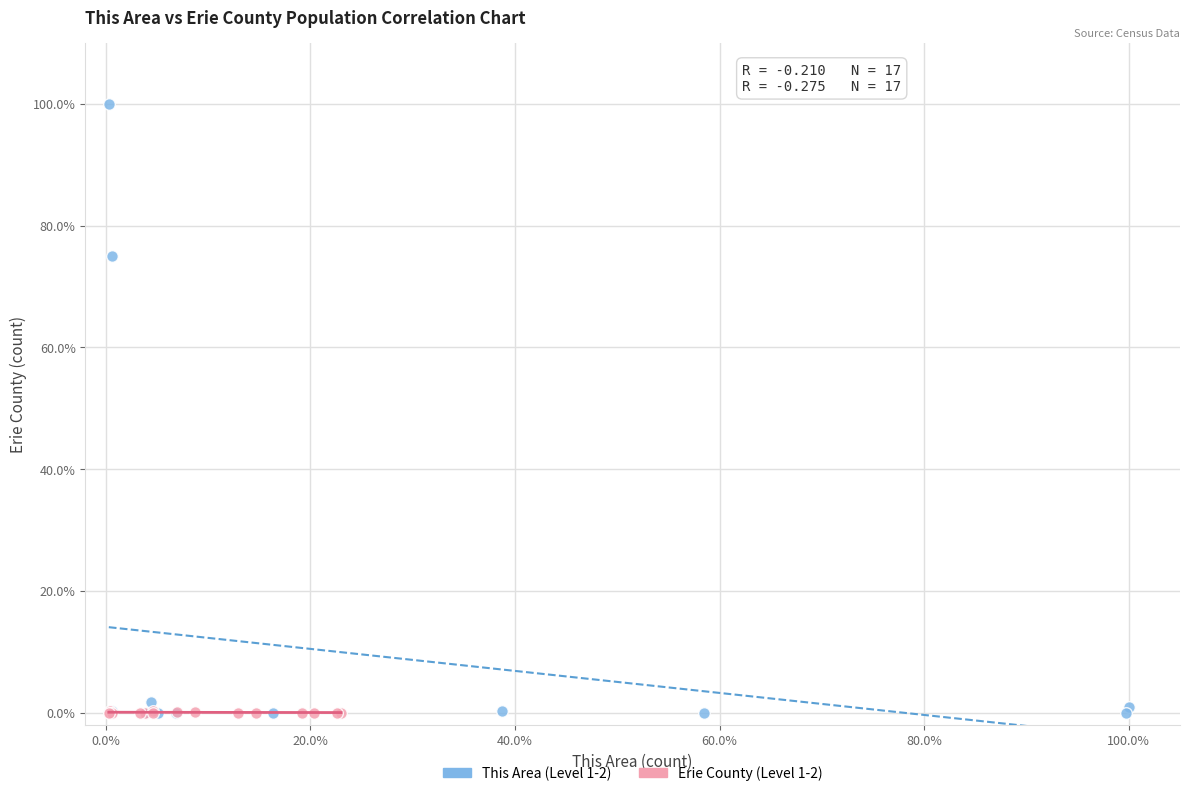

What are all the series names shown in the legend?

This Area (Level 1-2), Erie County (Level 1-2)